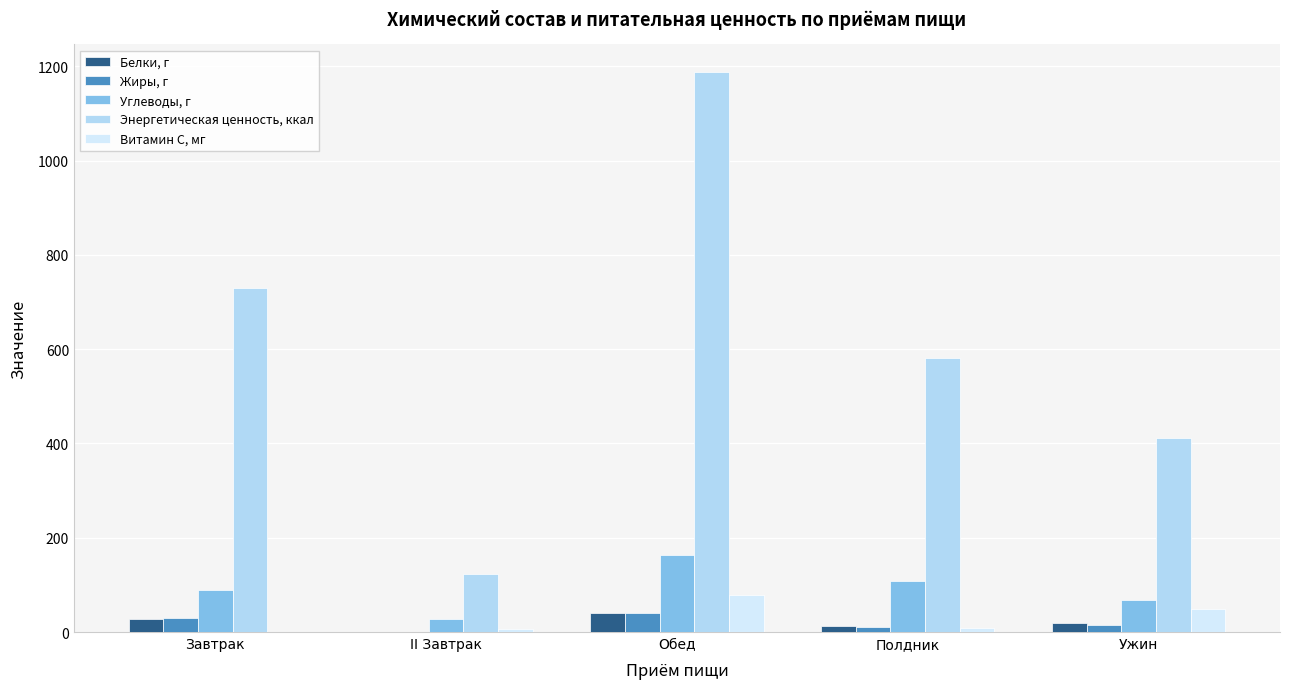

What is the approximate value of Энергетическая ценность, ккал at Ужин?

412.4